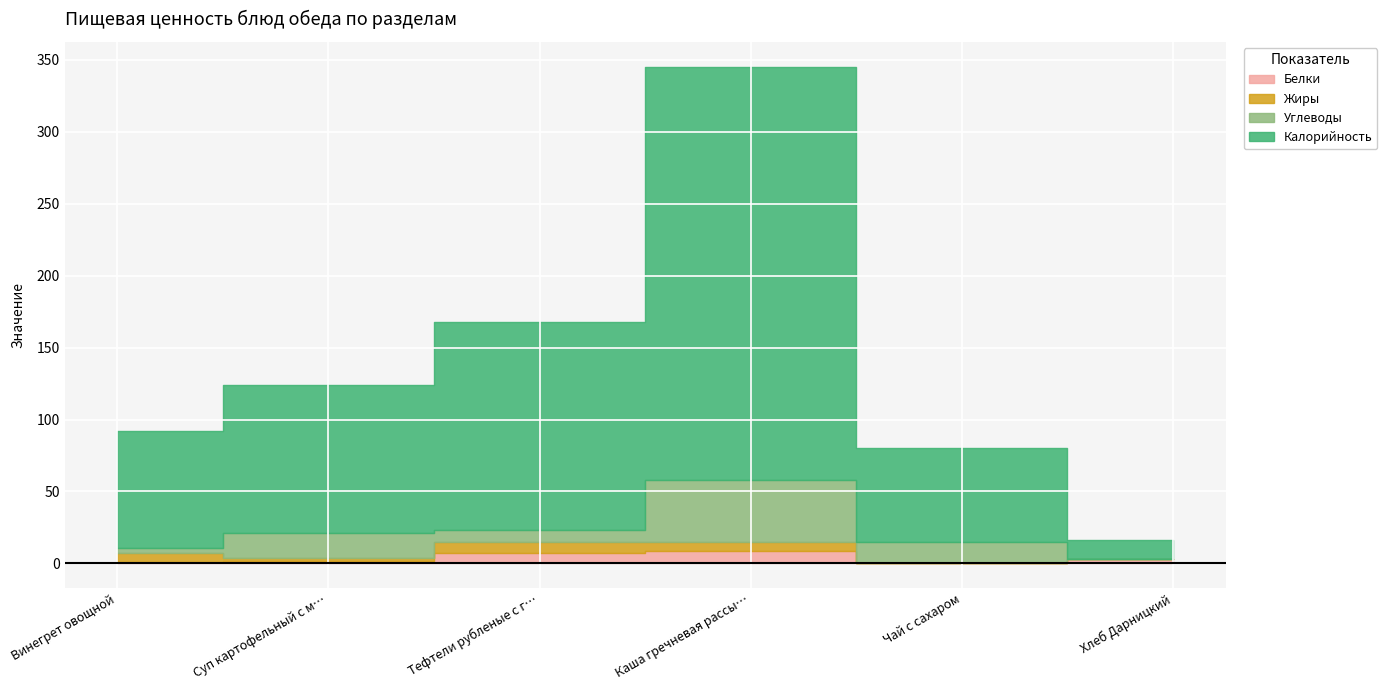

What is the label of the 4th point from the left?

Каша гречневая рассыпчатая